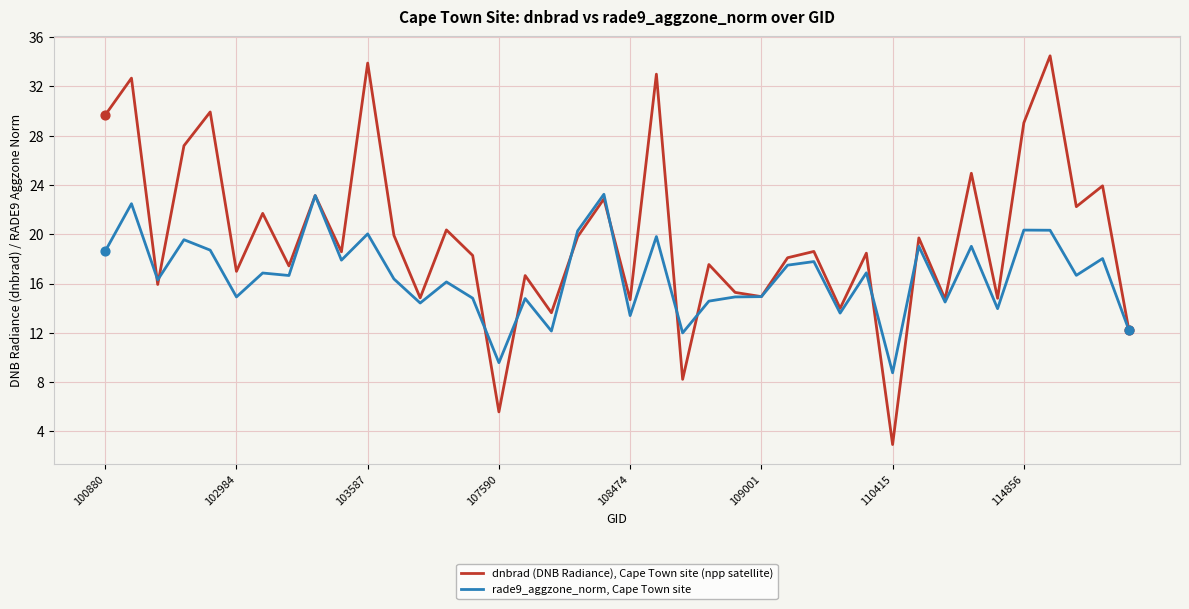

What is the greatest value displayed?

34.5